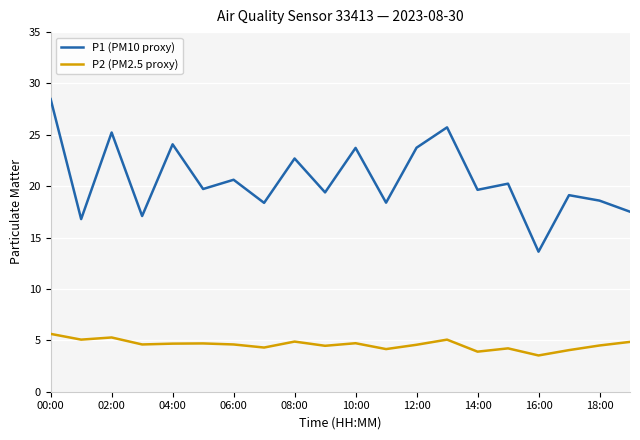

Is this an area chart (filled region under the line)?

No